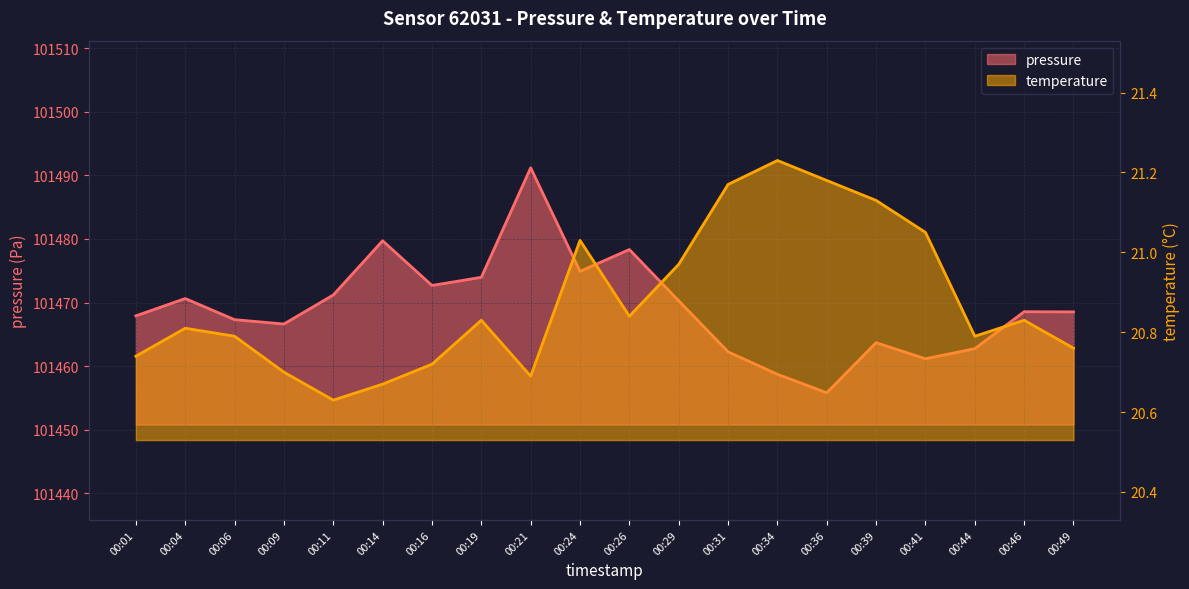

At 00:04, list the series in order from smallest to largest.

temperature, pressure